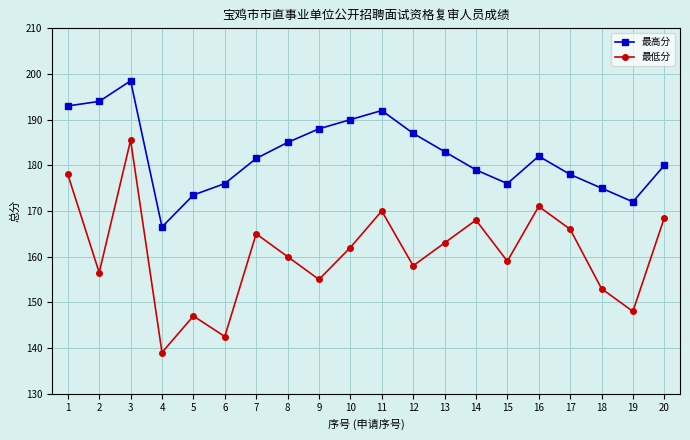

The 最低分 series shows 37.1 at 10. True or false?

False